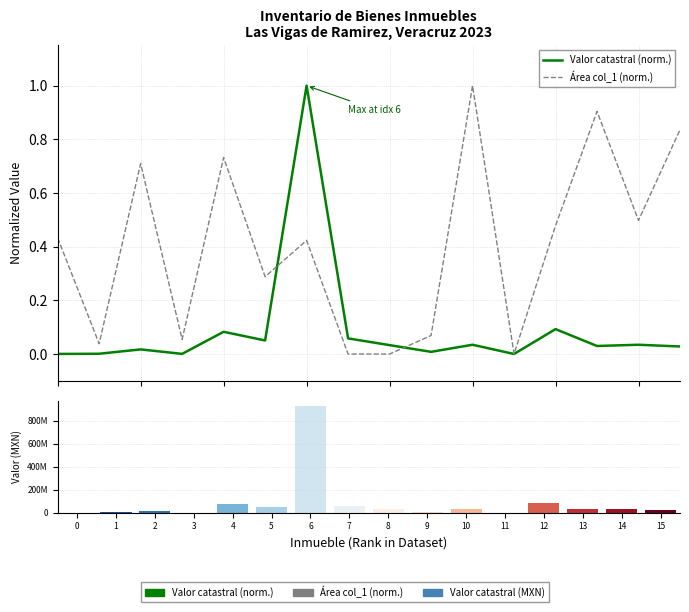

What is the average value of the Valor catastral (norm.) series?

0.1